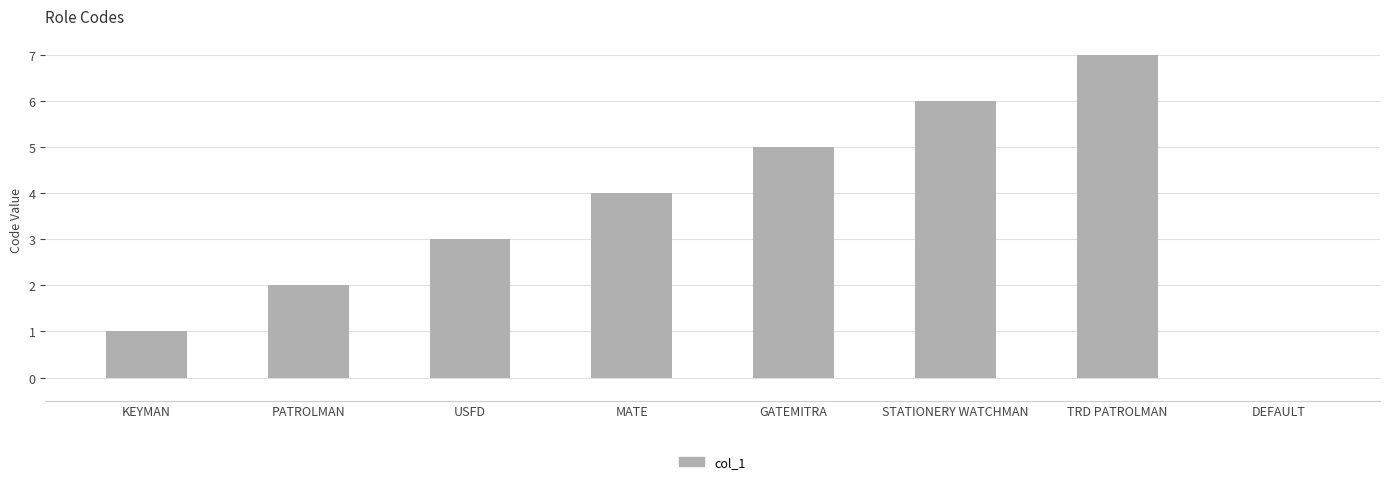

What is the change in value from KEYMAN to STATIONERY WATCHMAN?

+5